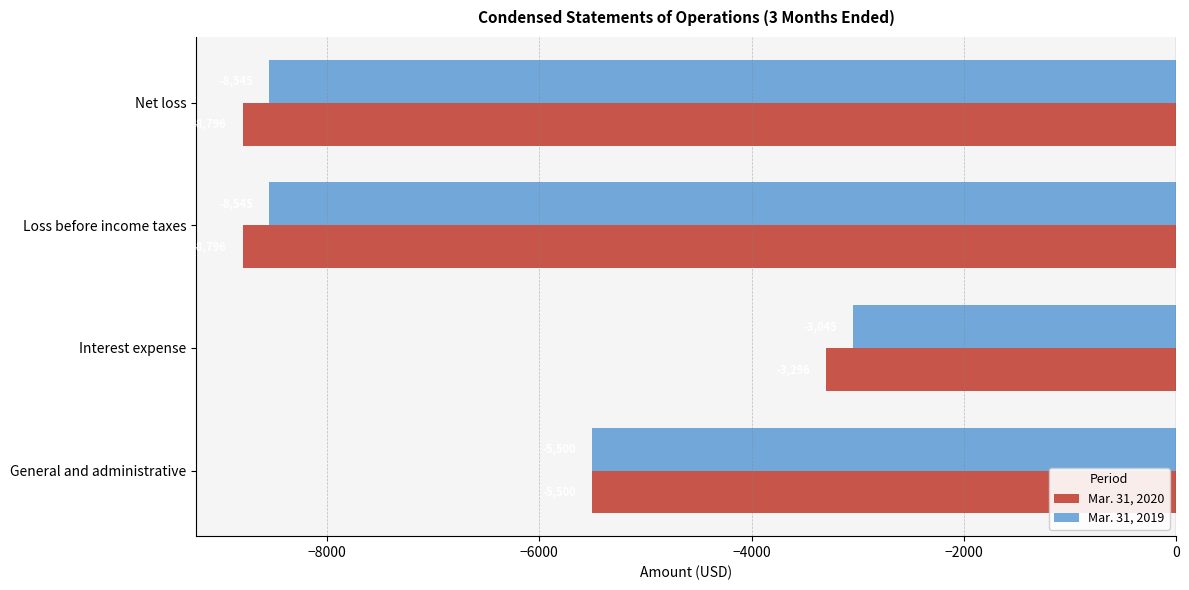

Rank the series by their average value, from highest to lowest.

Mar. 31, 2019, Mar. 31, 2020